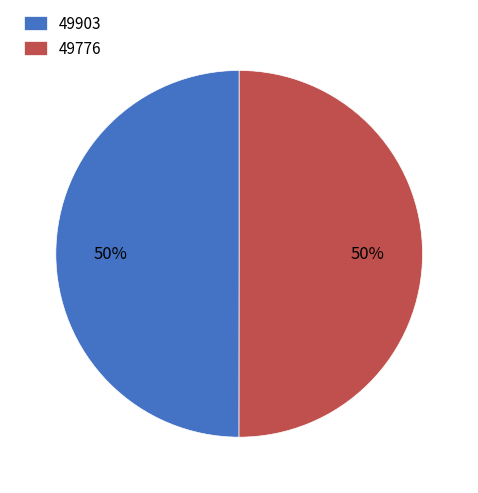

To the nearest percent, what is the combined percentage of 49776 and 49903?

100%